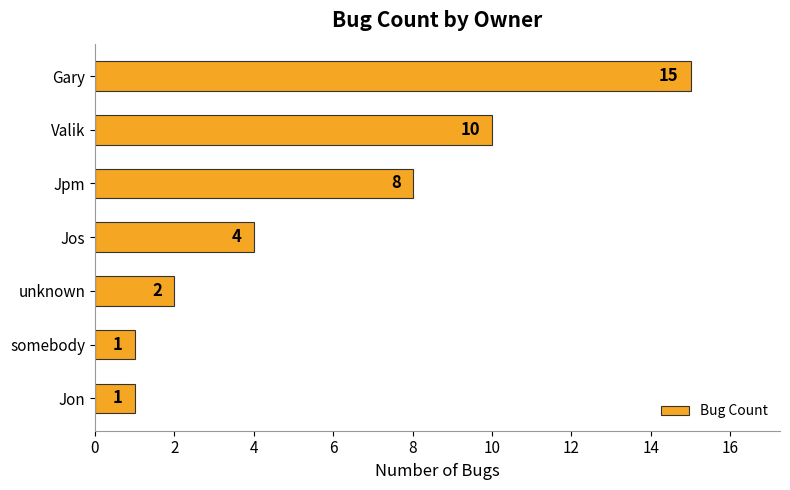

What is the sum of all values?

41